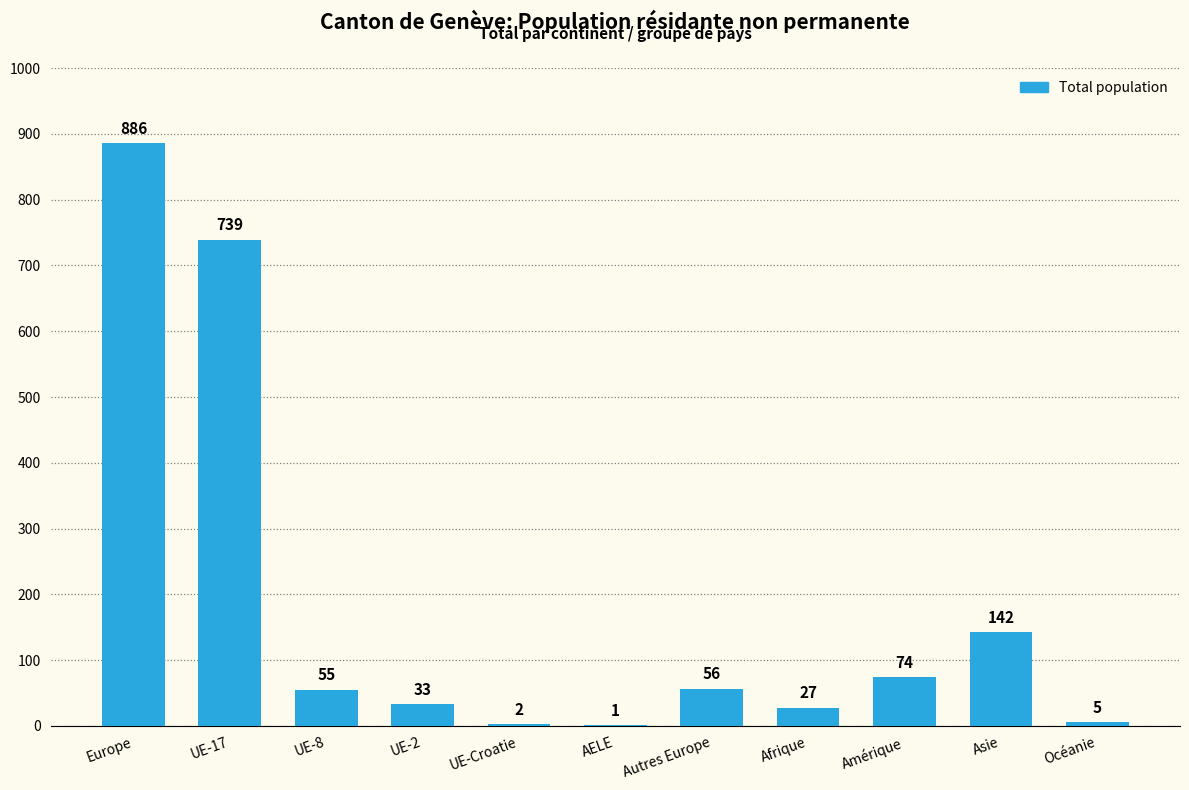

What is the sum of the values at Amérique and UE-8?

129